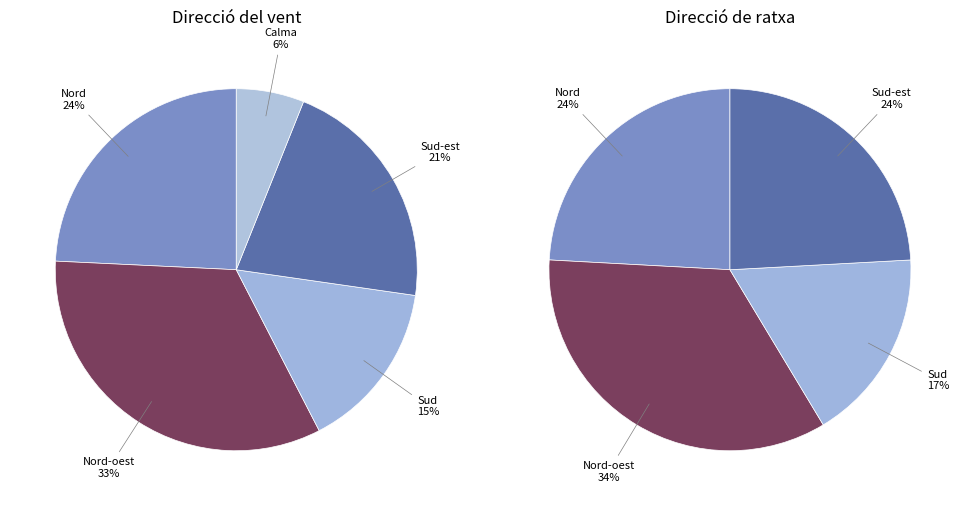

To the nearest percent, what portion does Nord-oest represent?

33%